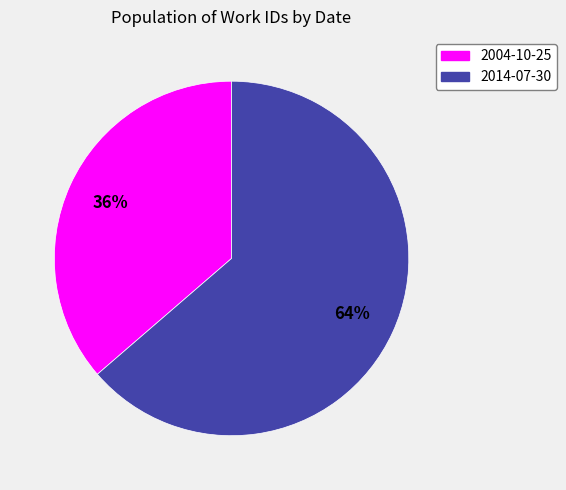

The 2014-07-30 slice represents 64% of the pie. True or false?

True